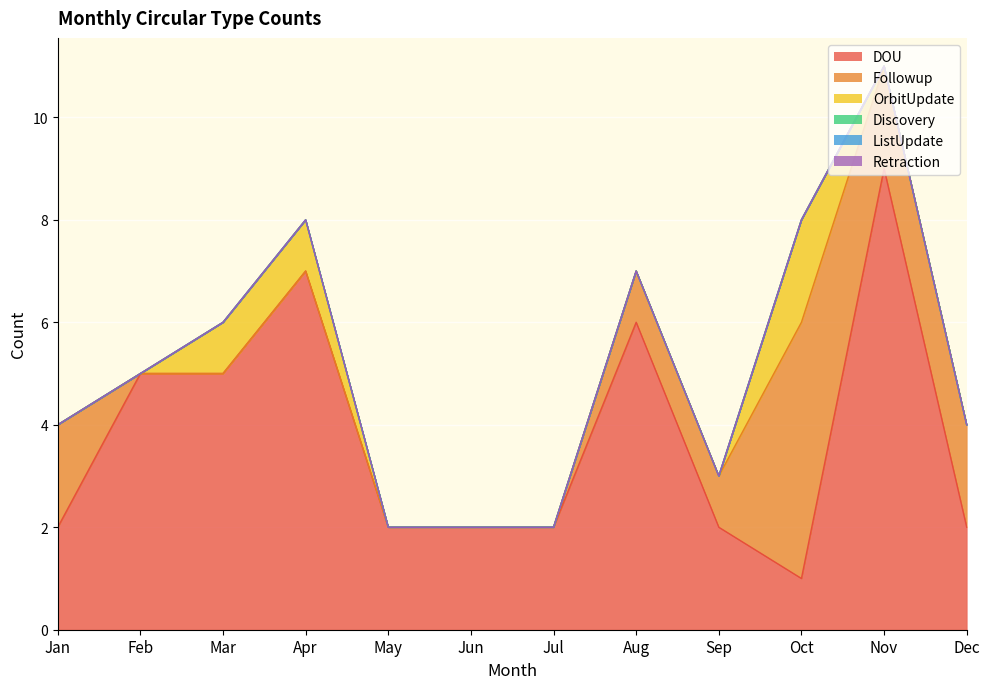

Which series changed the most between Mar and Jun?

DOU